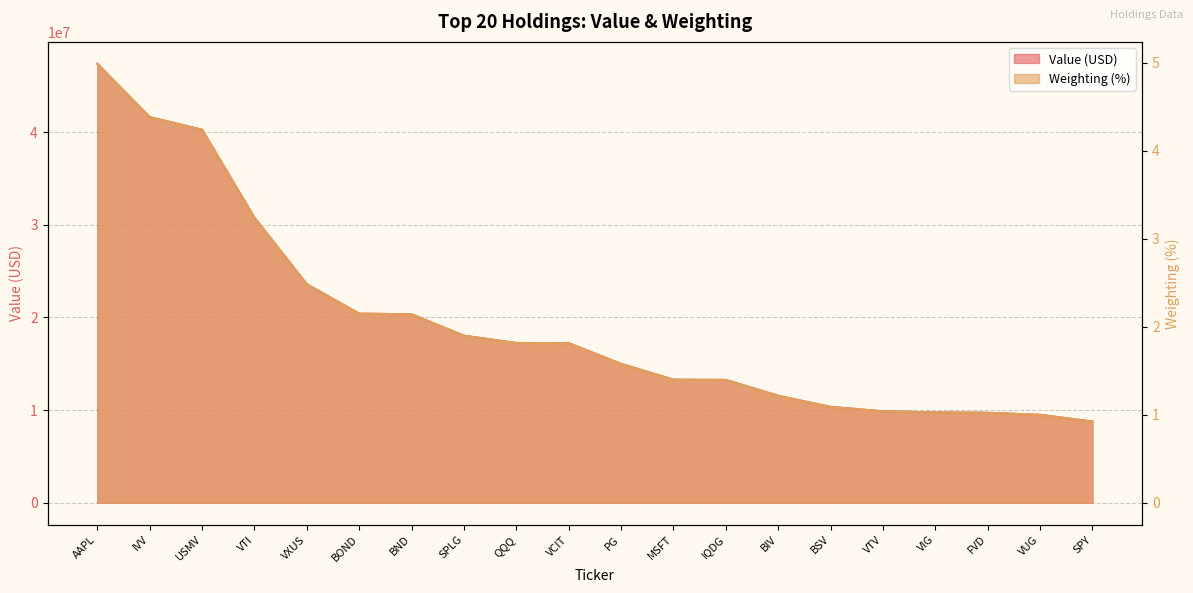

True or false: Weighting and Value intersect in this chart.

False